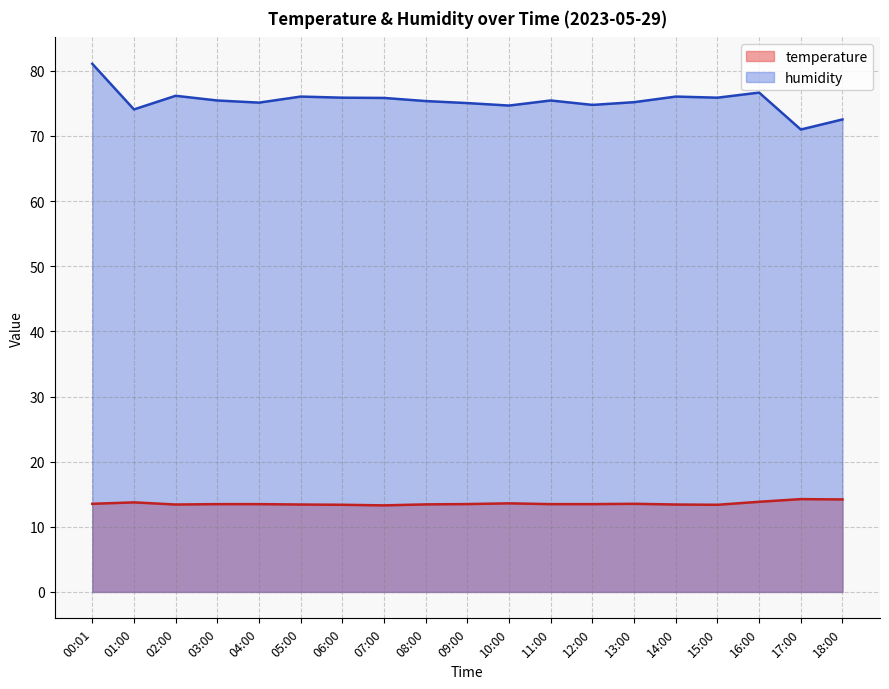

How many series are shown in this chart?

2